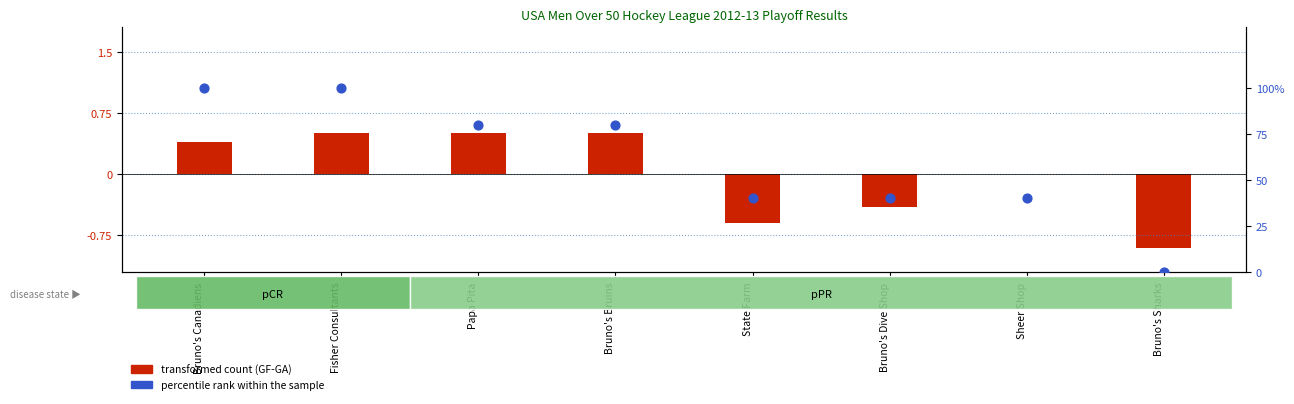

At how many categories does at least one series exceed 54?

4